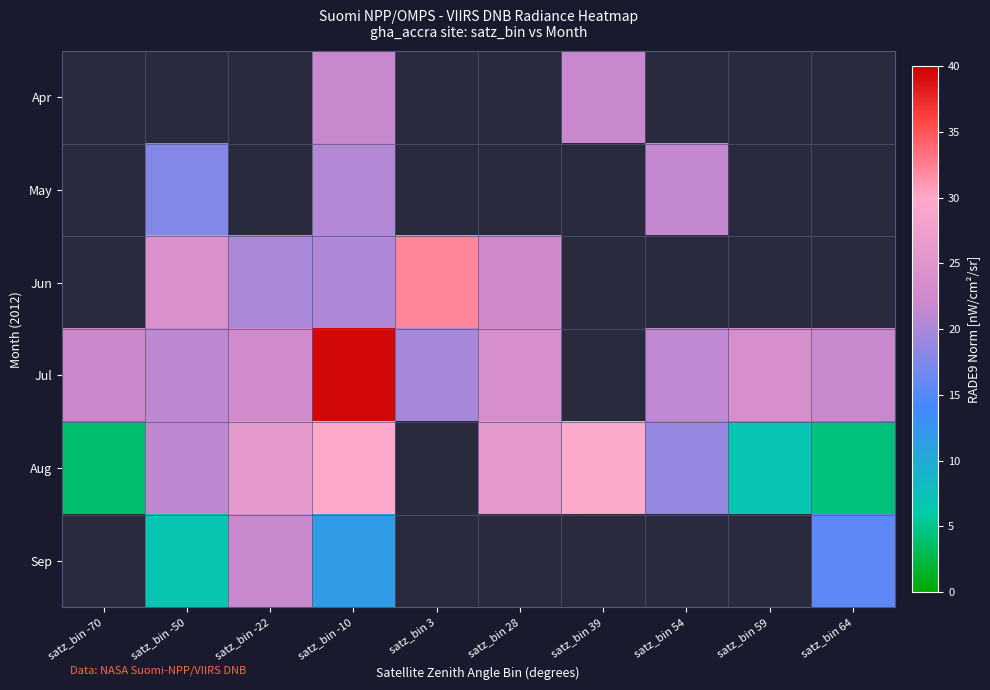

At which label does Jun first exceed 32?

satz_bin 3